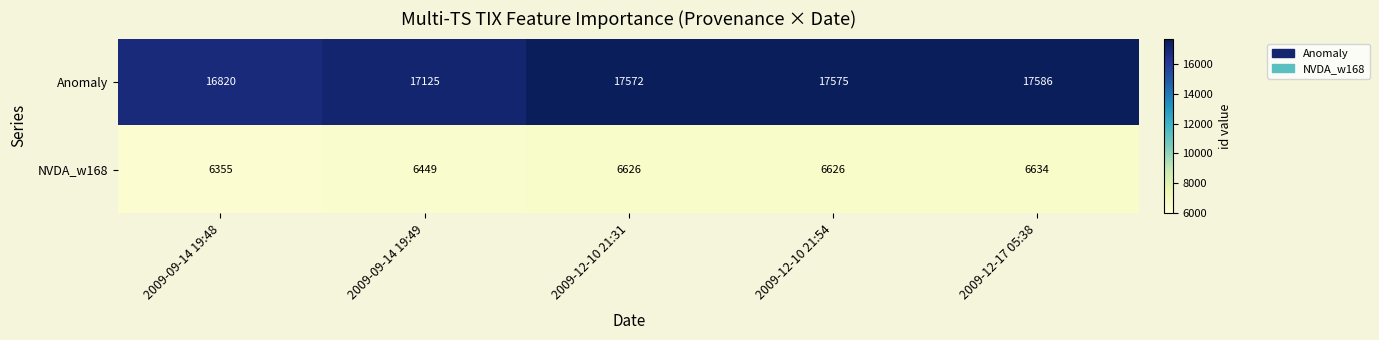

List the series in order of their peak value, lowest first.

NVDA_w168, Anomaly